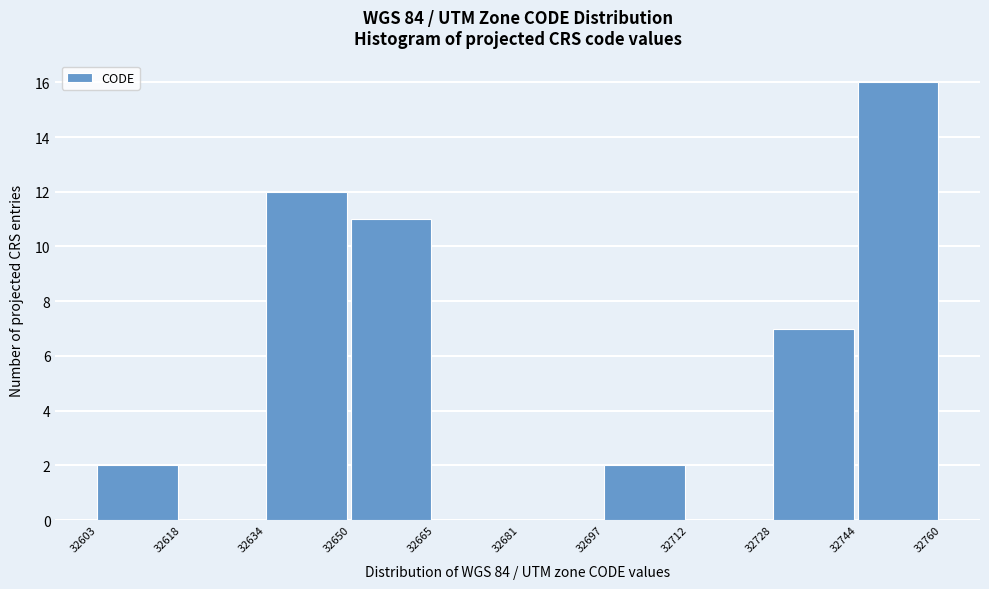

Which range on the x-axis has the tallest bar?

32744 to 32760